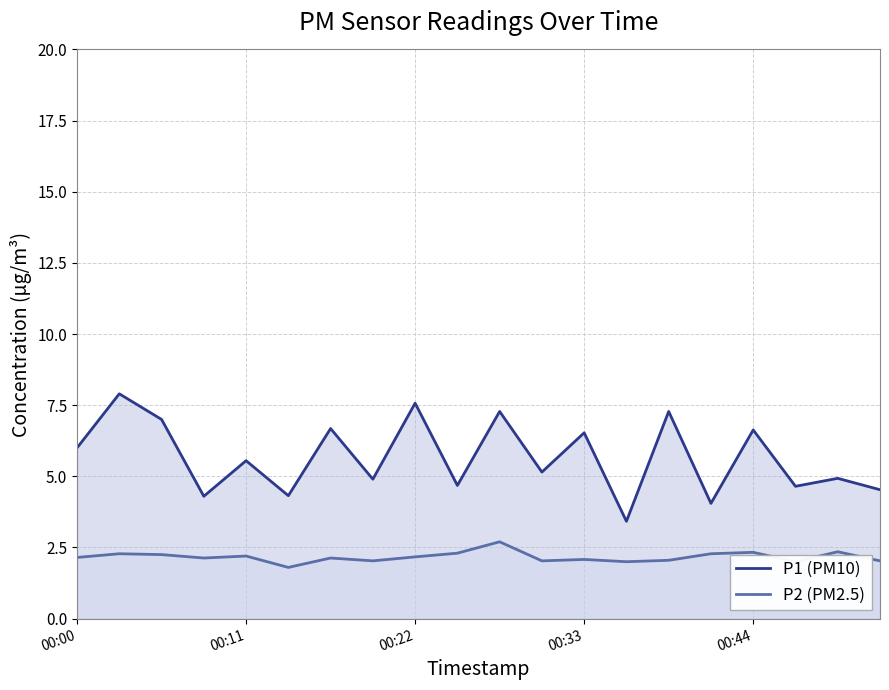

Is it true that P2 (PM2.5) equals 3.2 at 6?

False